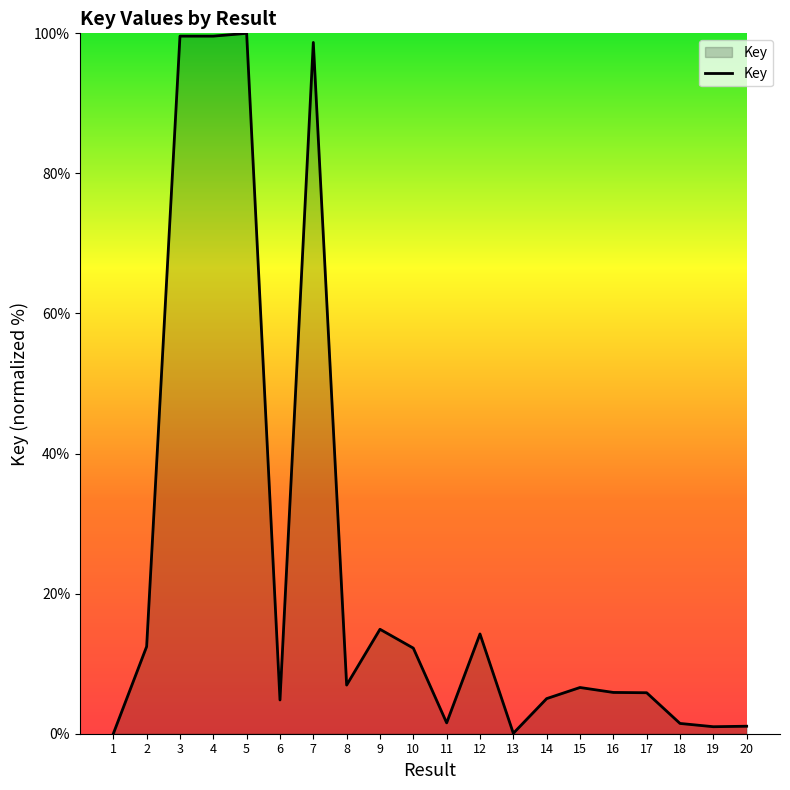

At which label is the value closest to 50?

9